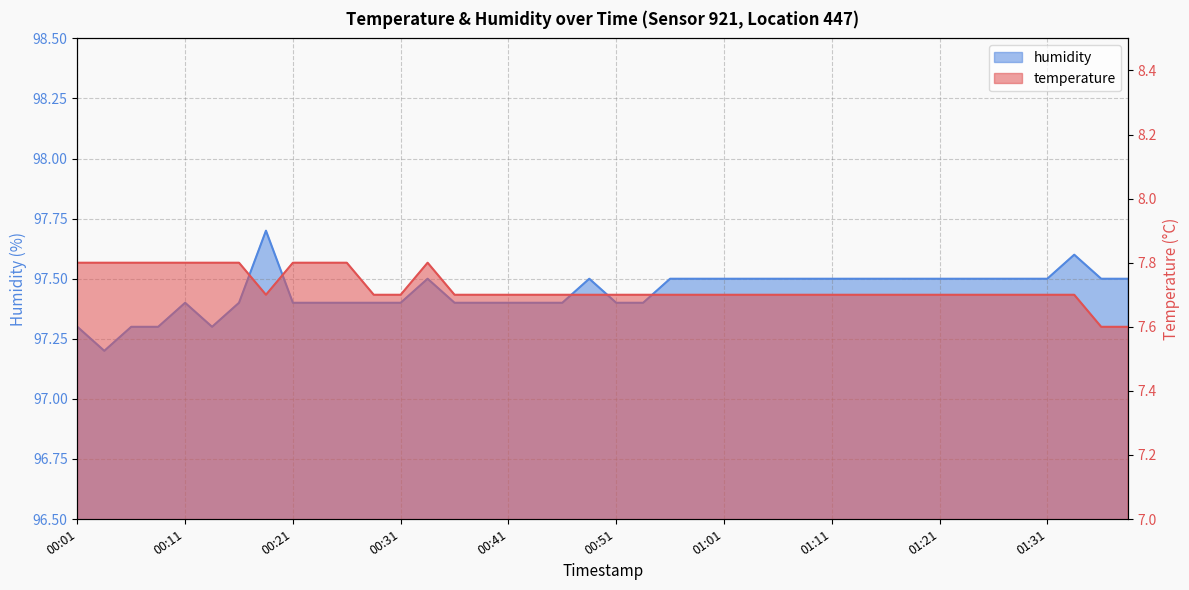

Is the value of humidity at 01:23 greater than the value of temperature at 01:28?

Yes